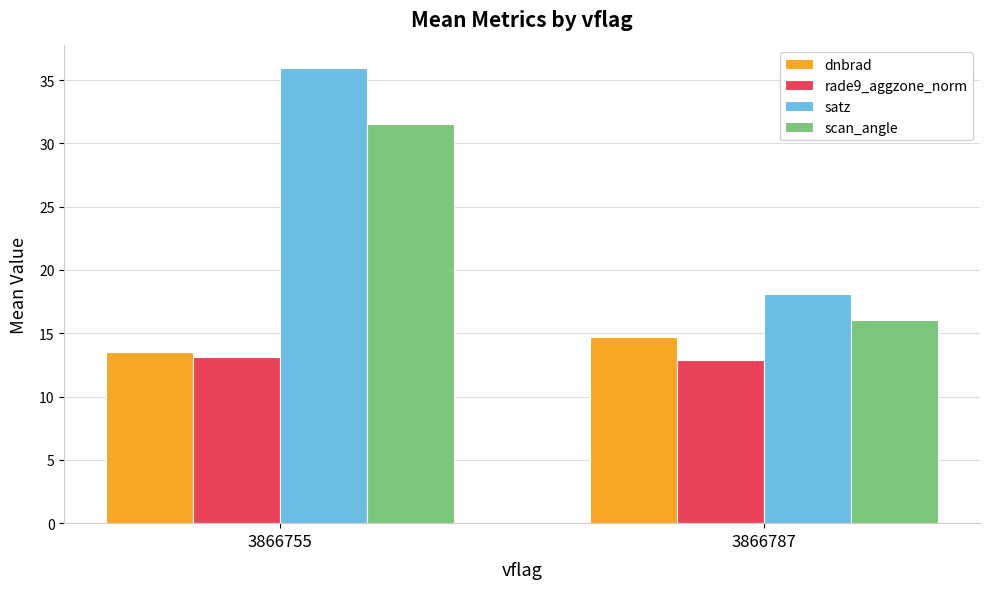

Are the bars horizontal?

No